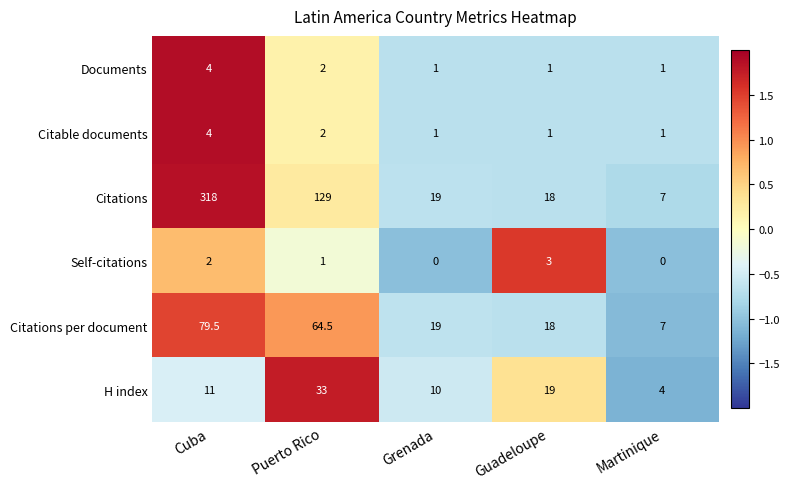

Reading left to right, list all the values displayed in this chart.

Documents: 4.0	2.0	1.0	1.0	1.0
Citable documents: 4.0	2.0	1.0	1.0	1.0
Citations: 318.0	129.0	19.0	18.0	7.0
Self-citations: 2.0	1.0	0.0	3.0	0.0
Citations per document: 79.5	64.5	19.0	18.0	7.0
H index: 11.0	33.0	10.0	19.0	4.0